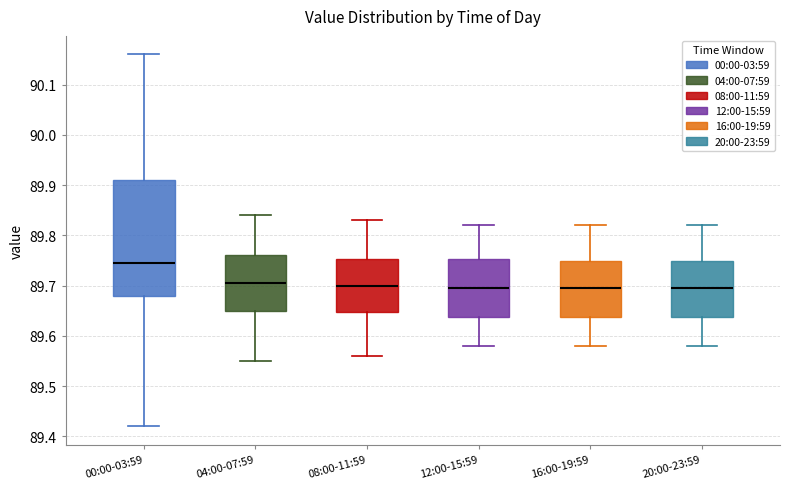

Which box has the highest median line?

00:00-03:59